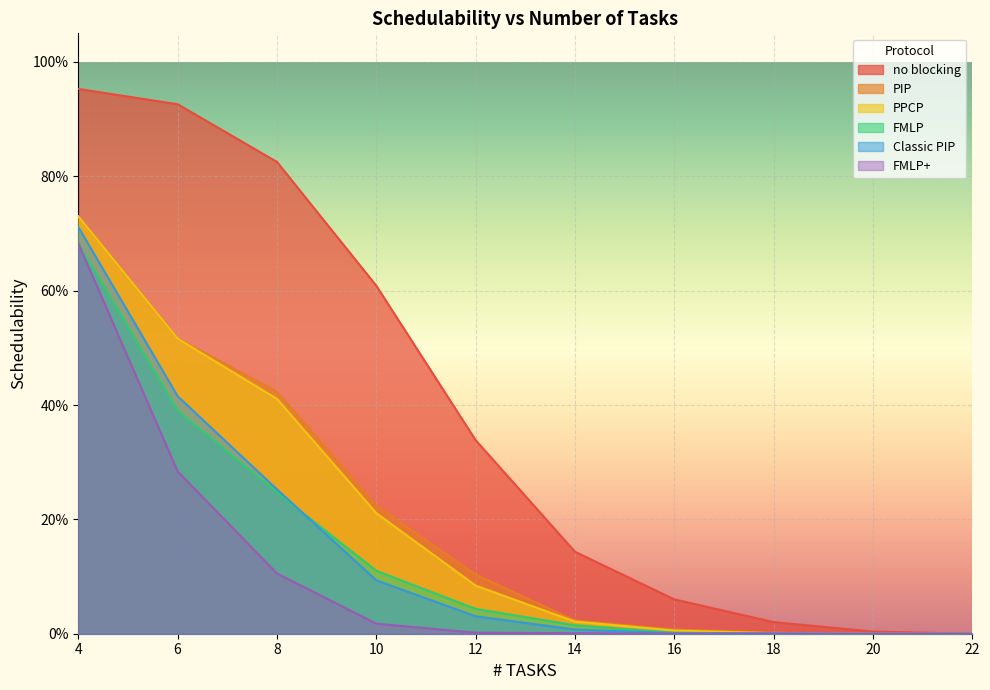

Does the chart display data point markers on the line(s)?

No